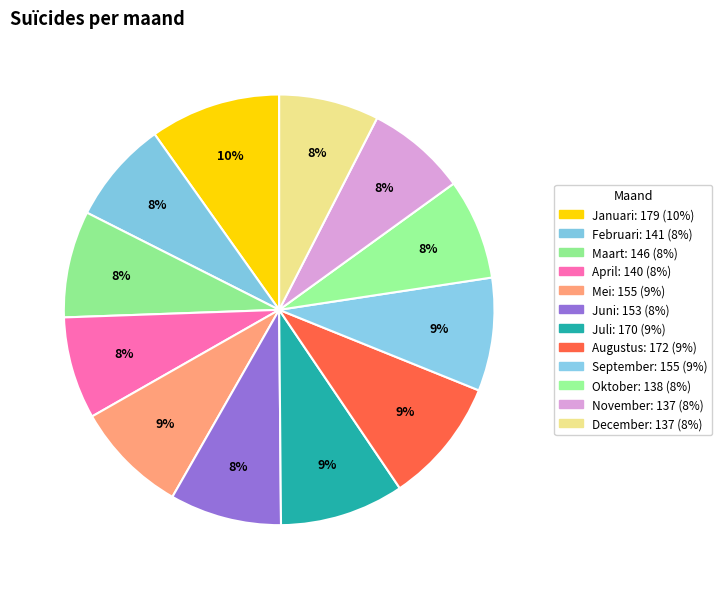

The Januari slice represents 10% of the pie. True or false?

True